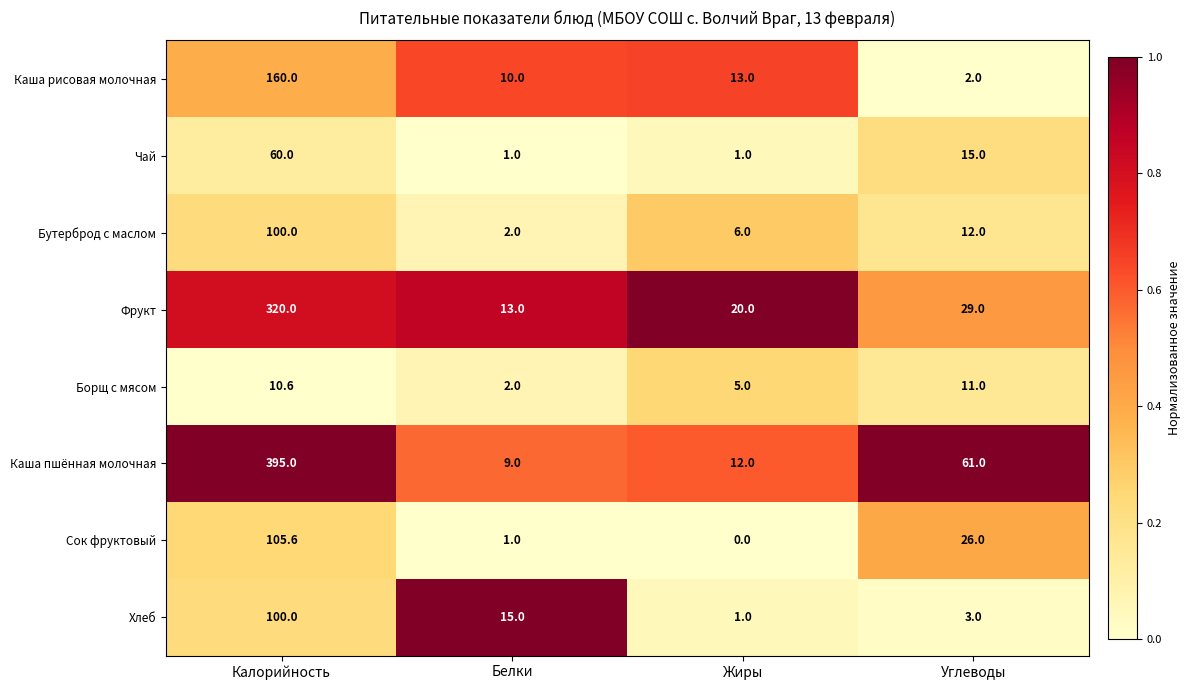

What is the highest value of the Борщ с мясом series?

11.0